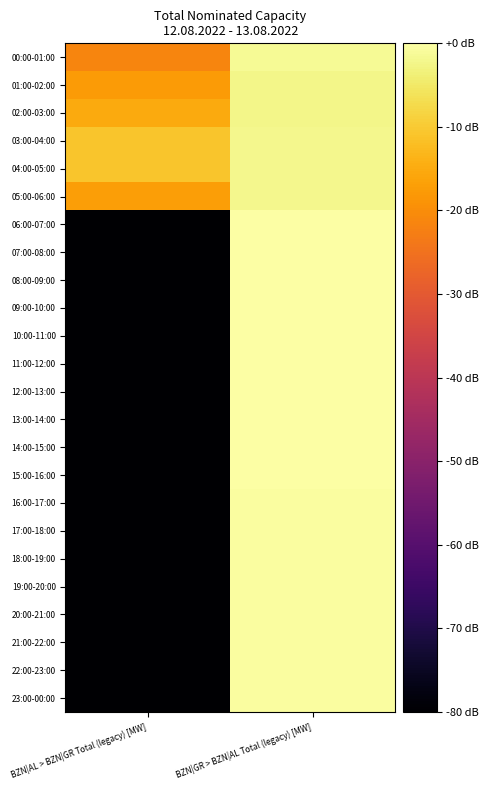

At which category is the sum across all series the highest?

BZN|GR > BZN|AL Total (legacy) [MW]